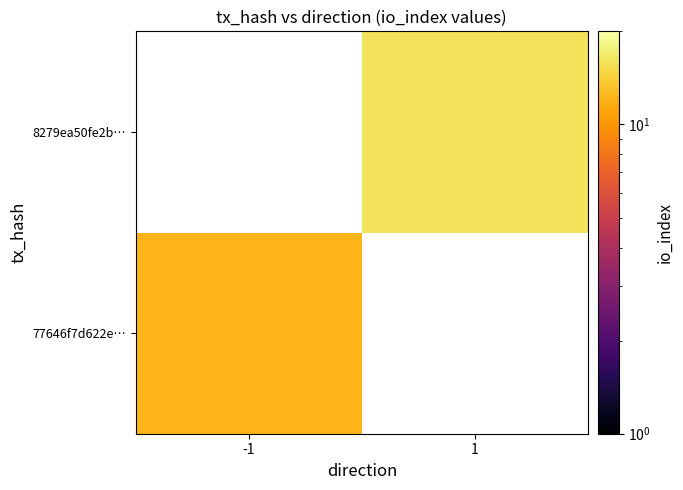

List the labels in order of 77646f7d622e… value, smallest first.

-1, 1